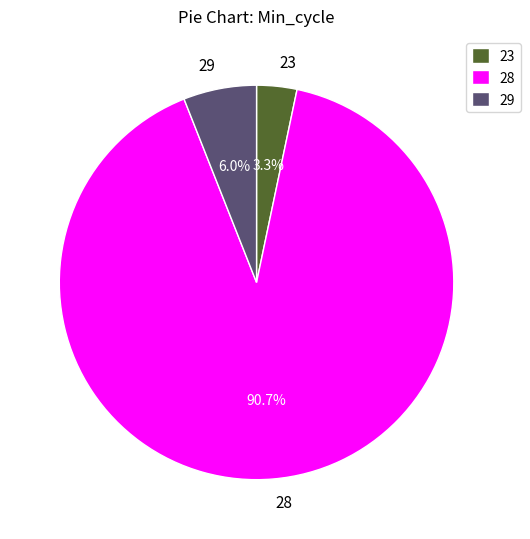

How much of the chart is everything except 29?

94.0%